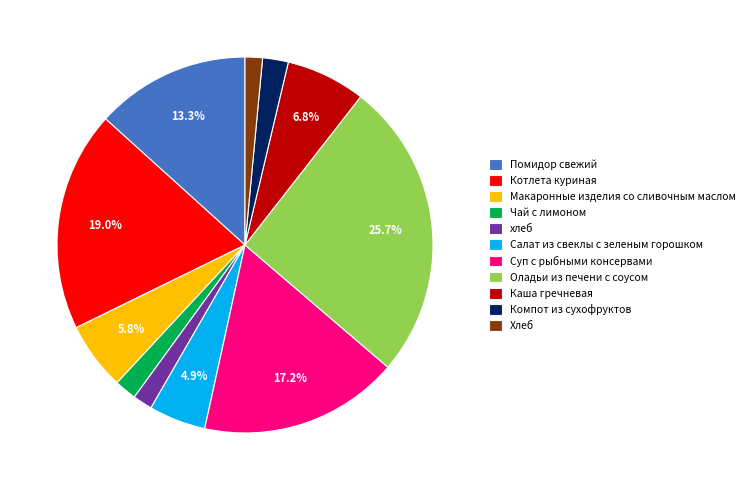

Combined, do Хлеб and Каша гречневая account for over 50%?

No